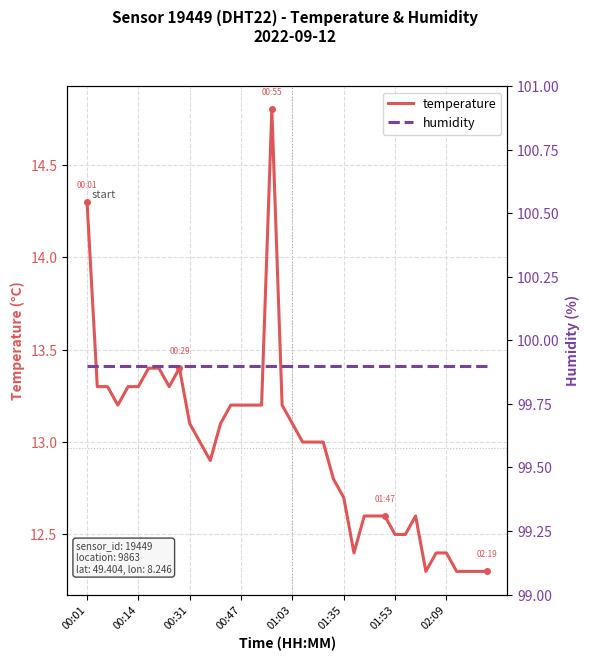

How many series are shown in this chart?

2